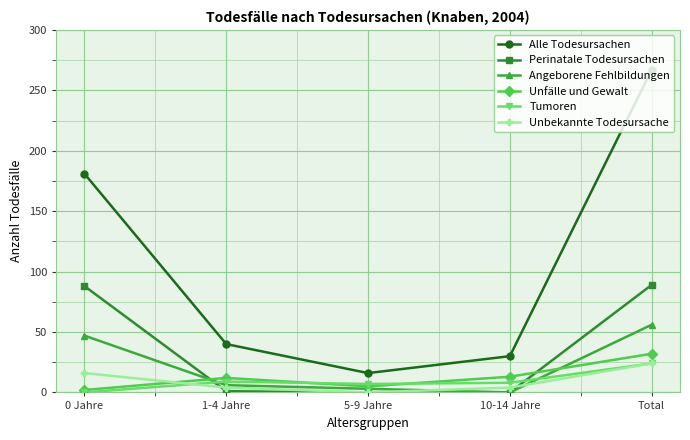

In Unfälle und Gewalt, how many points are higher than both neighbors (excluding endpoints)?

1